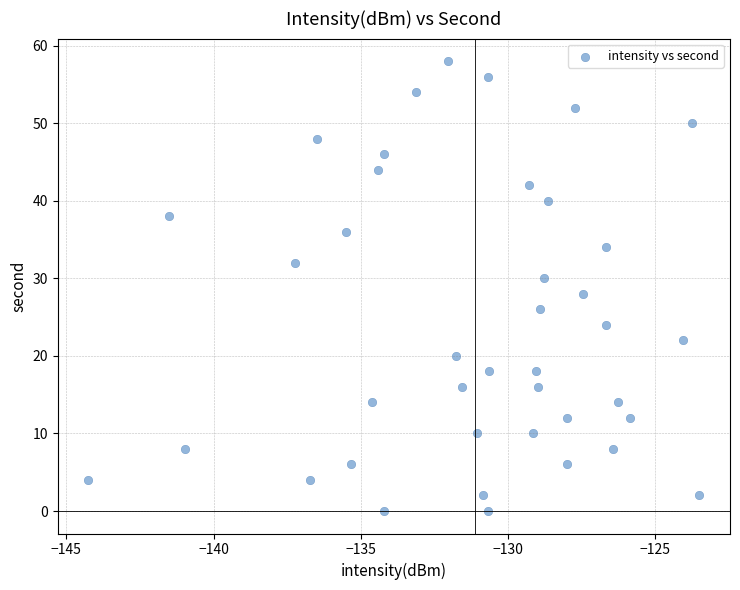

What is the range of Y values (max minus min)?

58